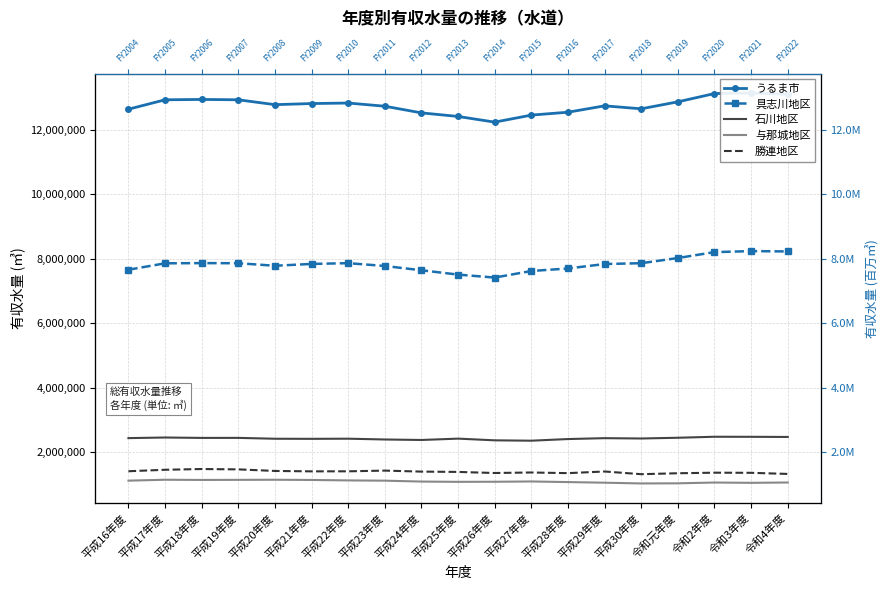

What is the difference between the maximum and second lowest values in the 与那城地区 series?

111226